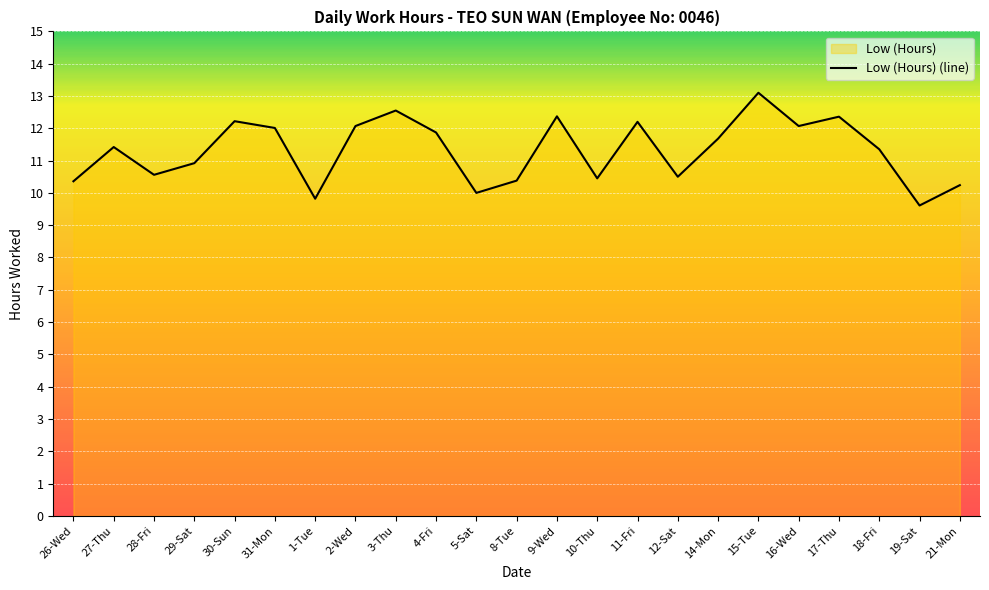

What is the label of the 5th point from the right?

16-Wed